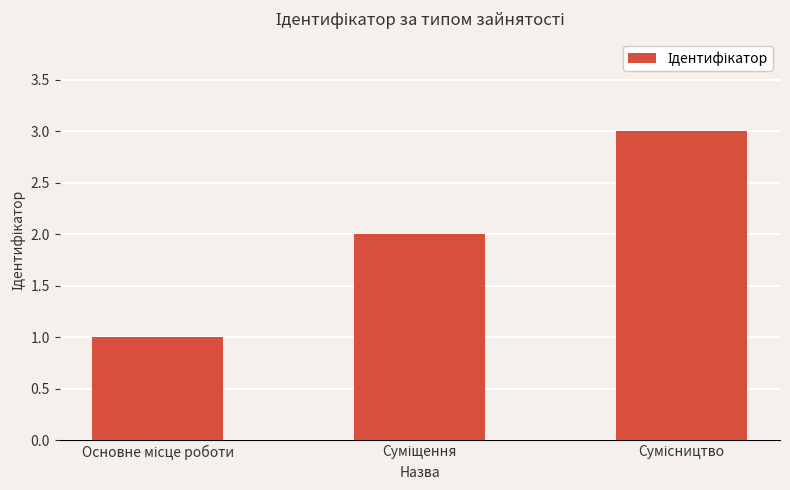

What is the sum of all values?

6